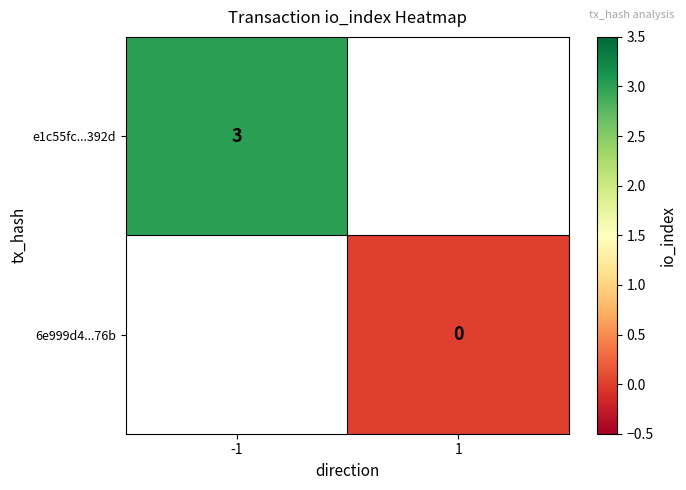

Is it true that e1c55fc...392d equals 3 at -1?

True